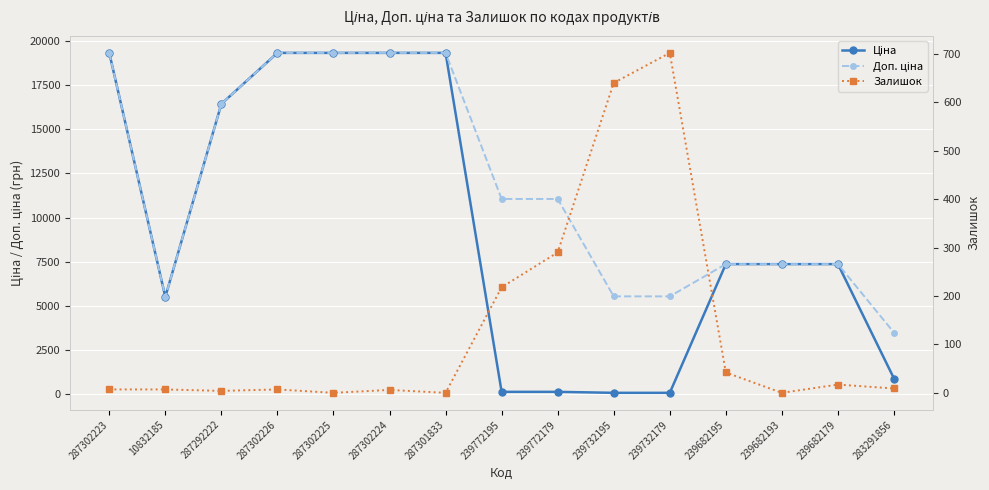

Which series has the largest range (max minus min)?

Ціна